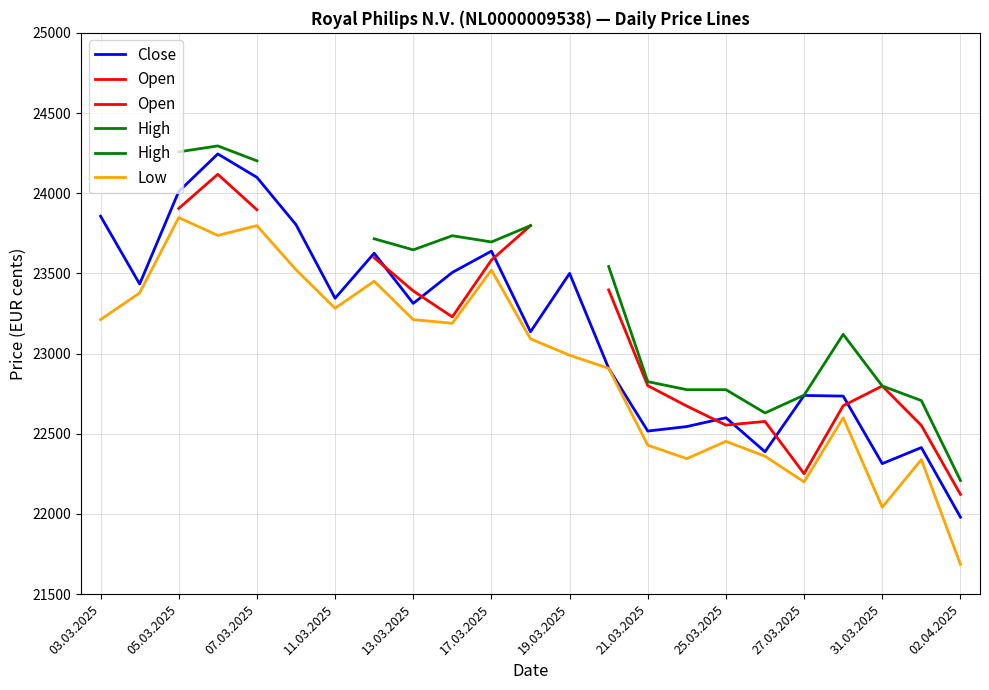

True or false: Close has a value of 15046 at 19.03.2025.

False